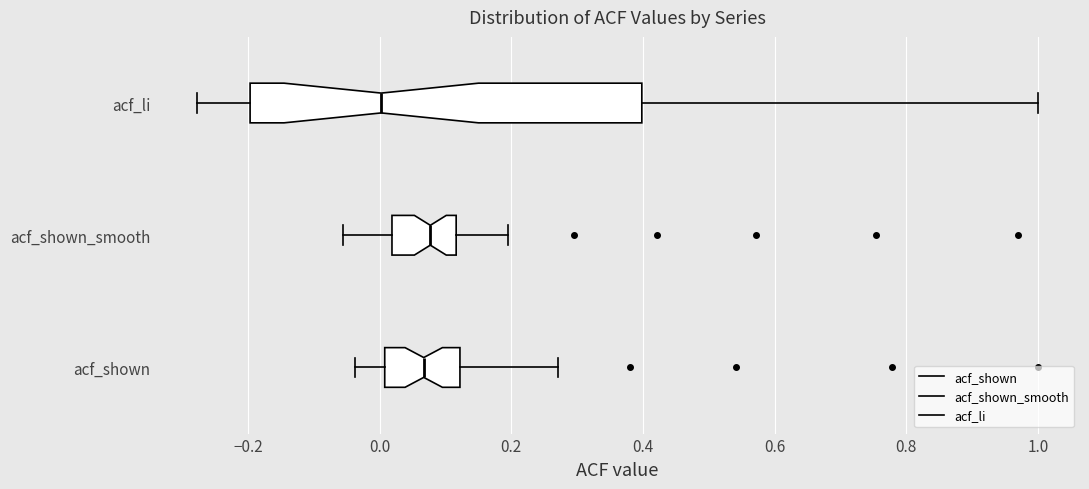

Reading bottom to top, transcribe this box plot: for each box, give where its median line is, the range the box spans, and where its two whiskers end, as read against the x-axis. The values are not printed on the chart, so give them approximately, as read against the axis.

acf_shown: median 0.06, box 0.00 to 0.12, whiskers -0.04 to 0.28
acf_shown_smooth: median 0.08, box 0.02 to 0.12, whiskers -0.06 to 0.20
acf_li: median 0.00, box -0.20 to 0.40, whiskers -0.28 to 1.00